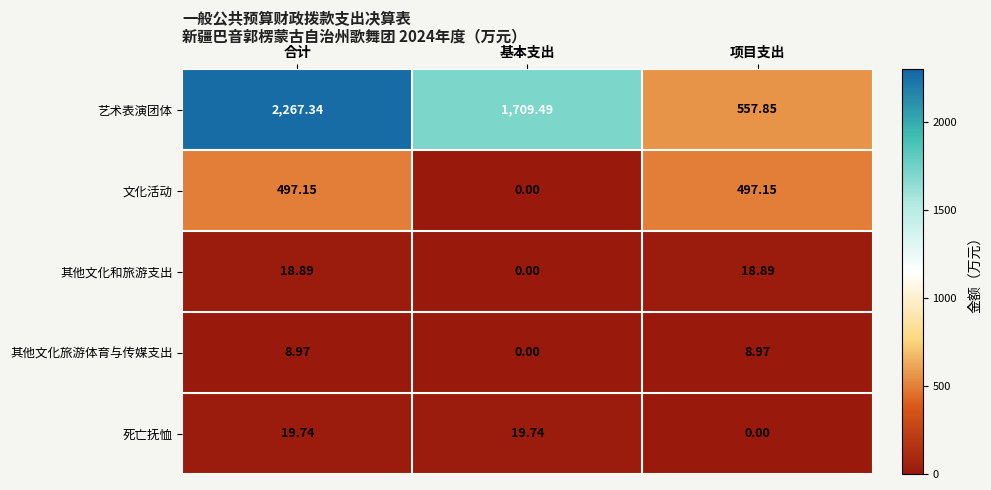

Where does the 艺术表演团体 series first go above 1709?

合计